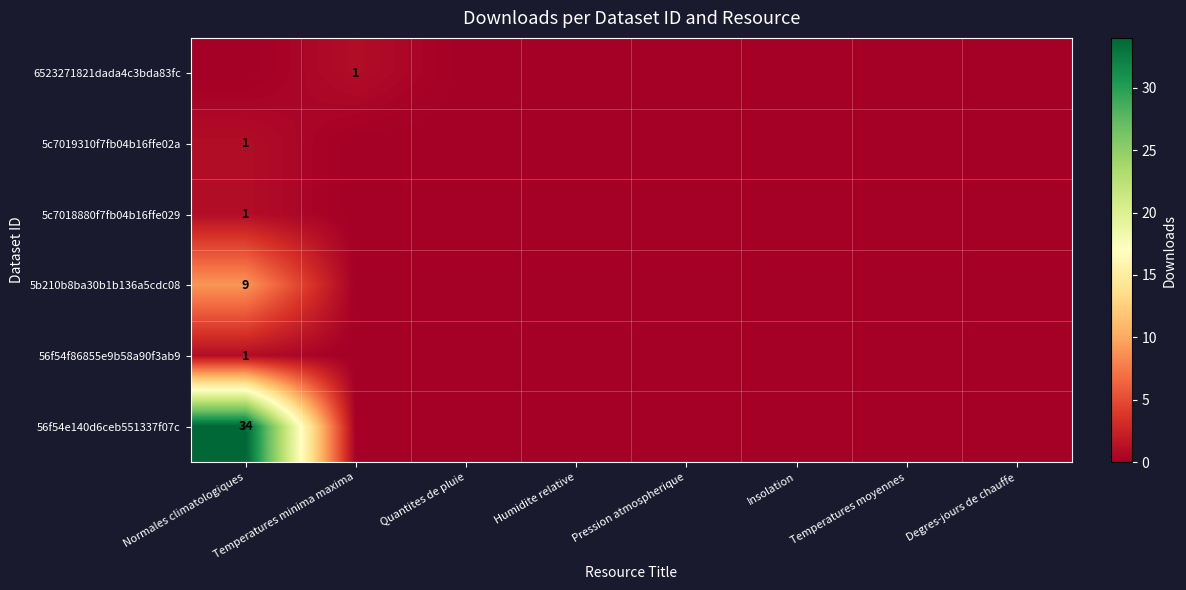

Is it true that 5c7019310f7fb04b16ffe02a equals 1 at Normales climatologiques?

True